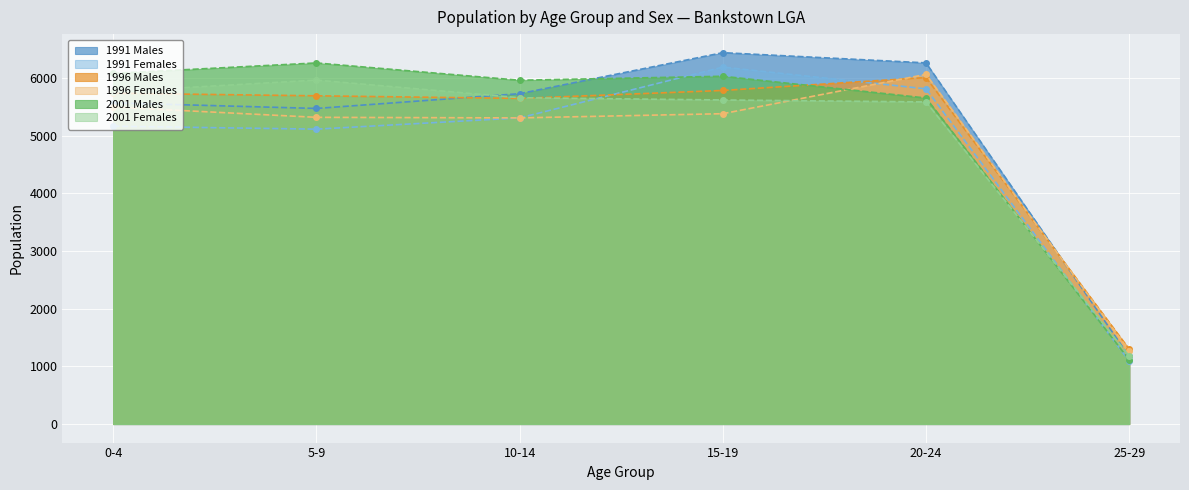

What is the value of the 1996 Females point at the 4th from the left?

5381